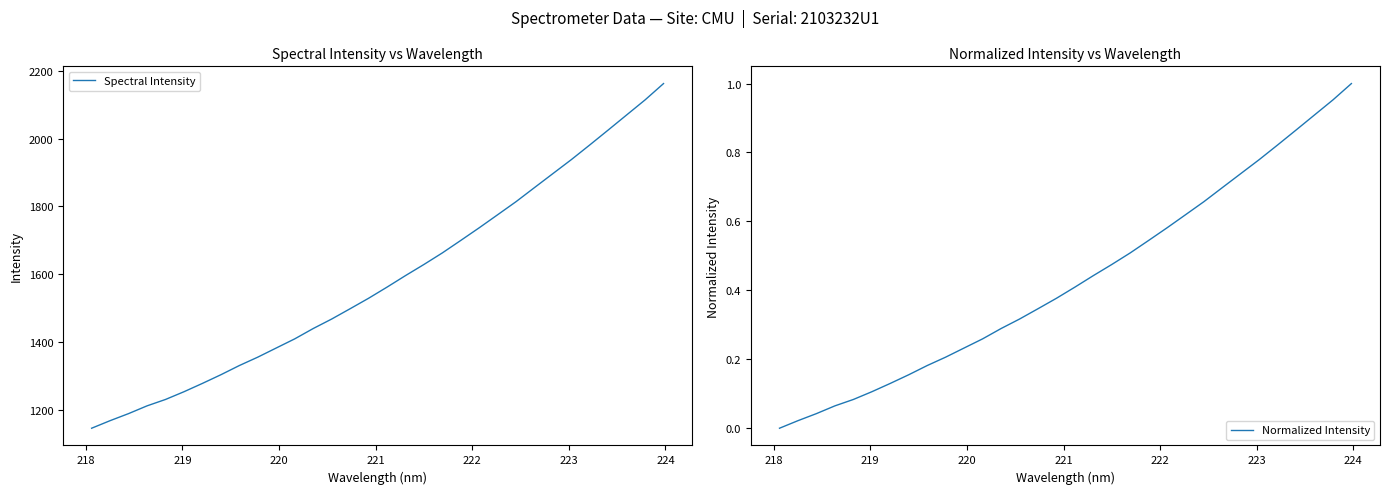

What is the highest value of the Spectral Intensity series?

2162.3